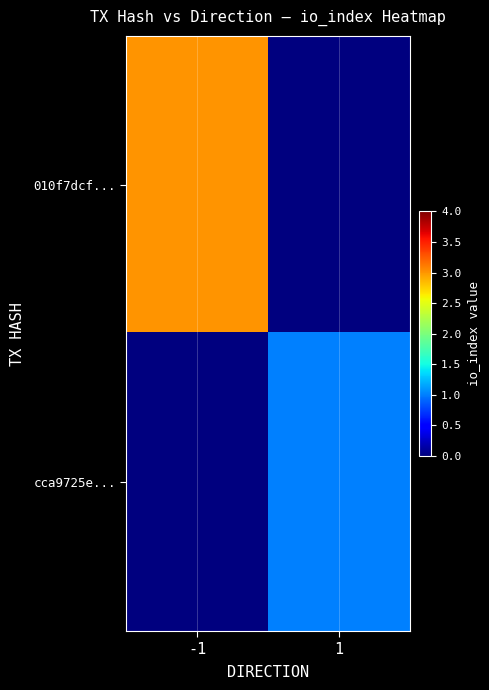

List the series in order of their overall mean, lowest first.

cca9725e..., 010f7dcf...